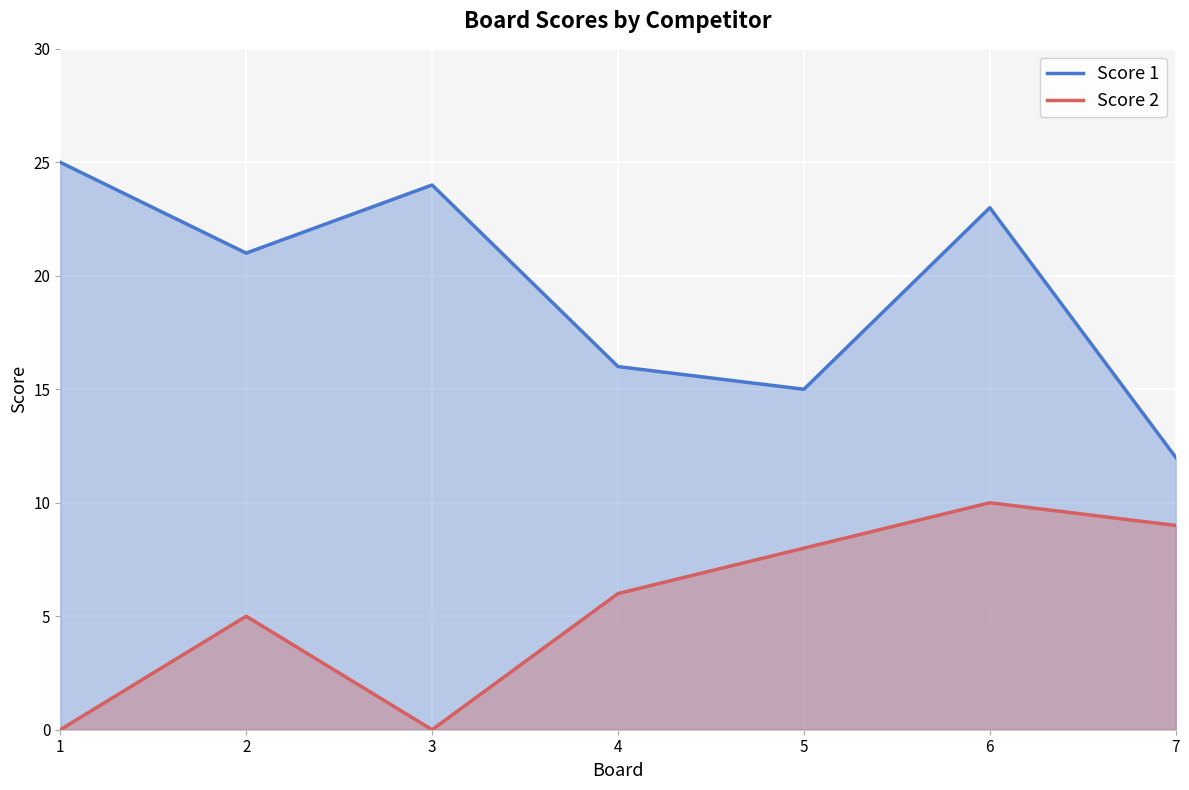

At which category does Score 1 reach its first local peak?

3